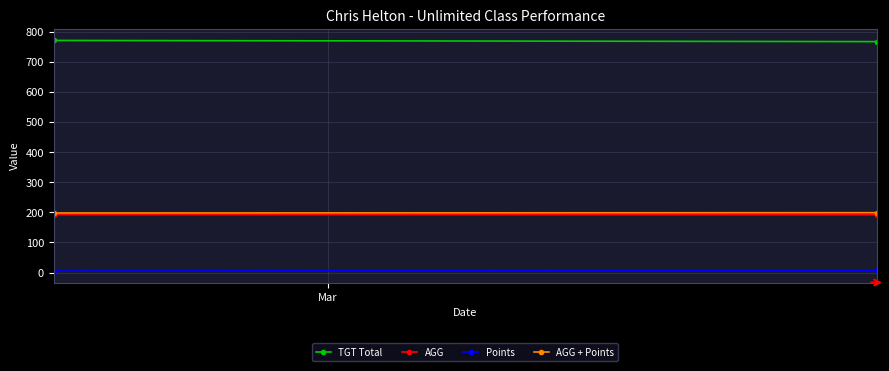

Reading right to left, transcribe all the data shown in this chart.

TGT Total: 767.0	771.0
AGG: 191.8	192.8
Points: 7.0	5.0
AGG + Points: 198.8	197.8